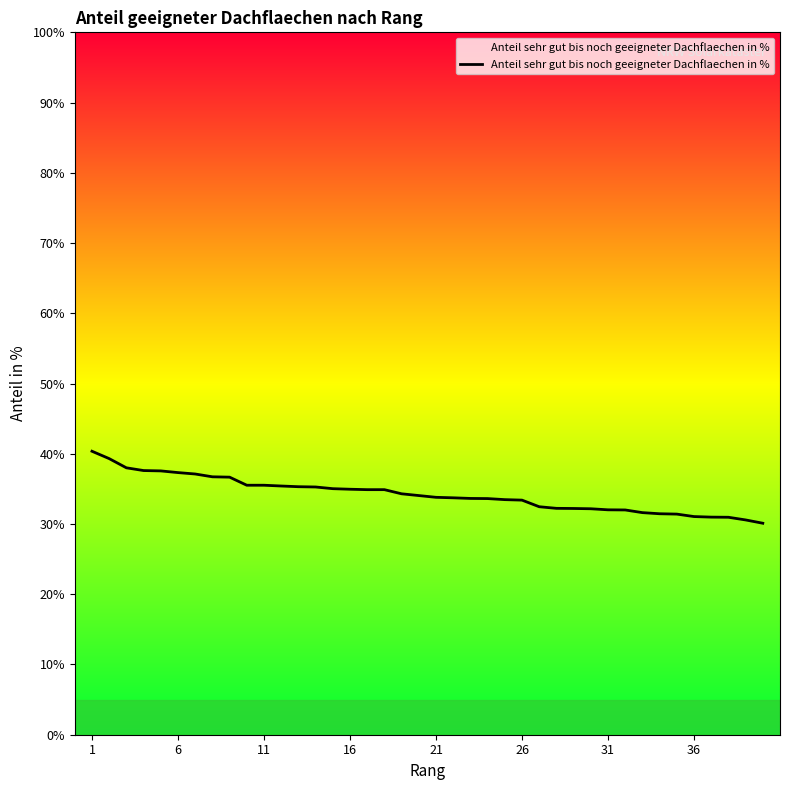

What is the smallest value displayed?

30.1